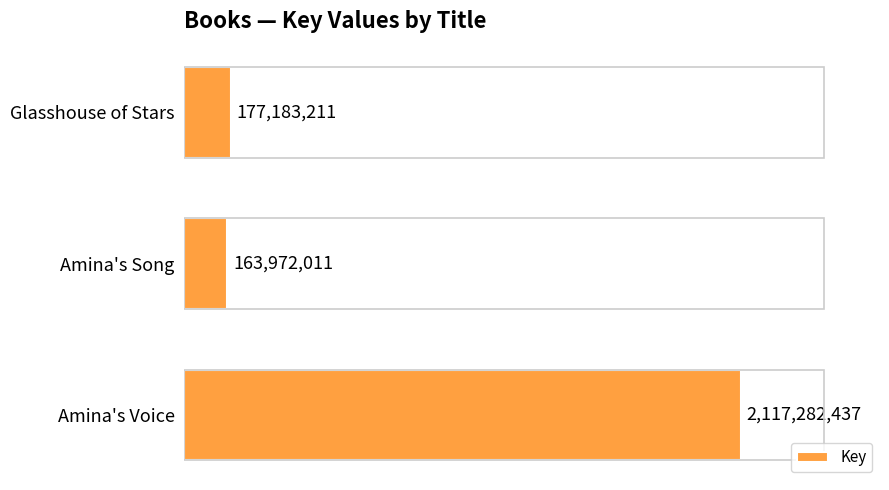

Which has a higher value, Amina's Voice or Amina's Song?

Amina's Voice